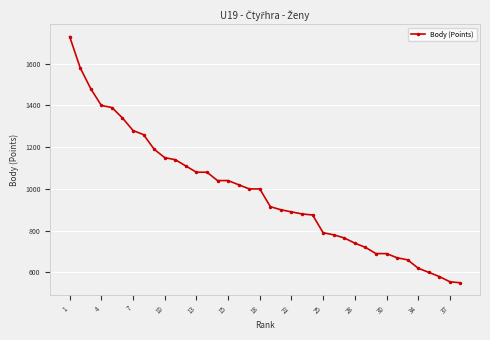

What is the smallest value displayed?

550